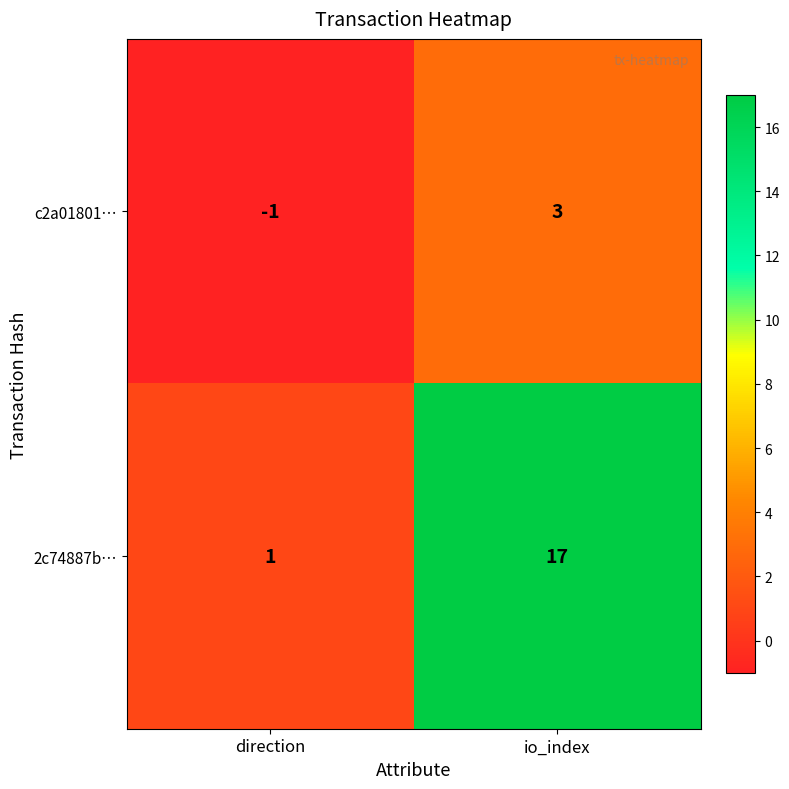

At which label does c2a01801… reach its minimum?

direction